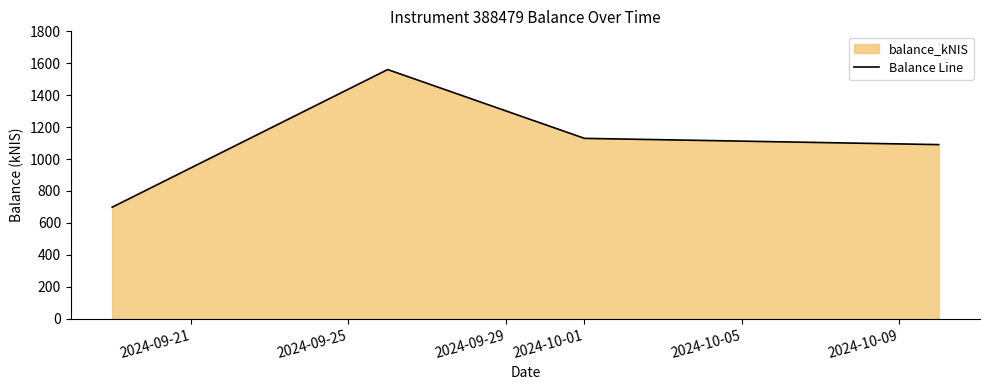

What is the sum of all values?

4479.4